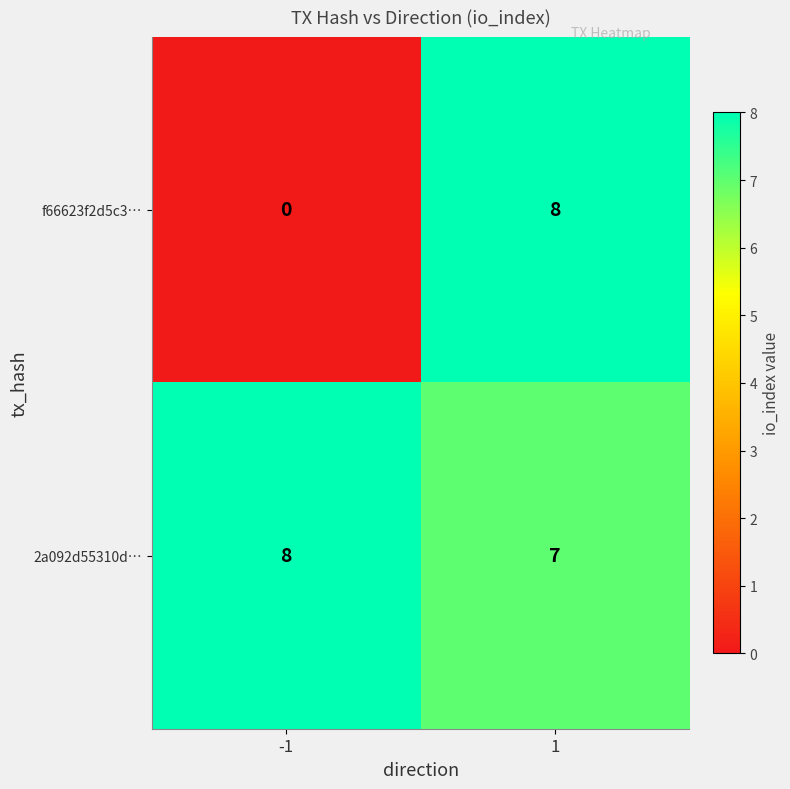

Which series has the widest spread of values?

f66623f2d5c3…